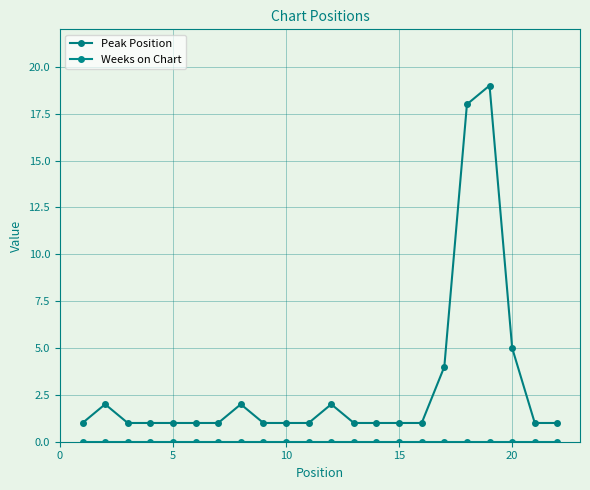

How many series are shown in this chart?

2